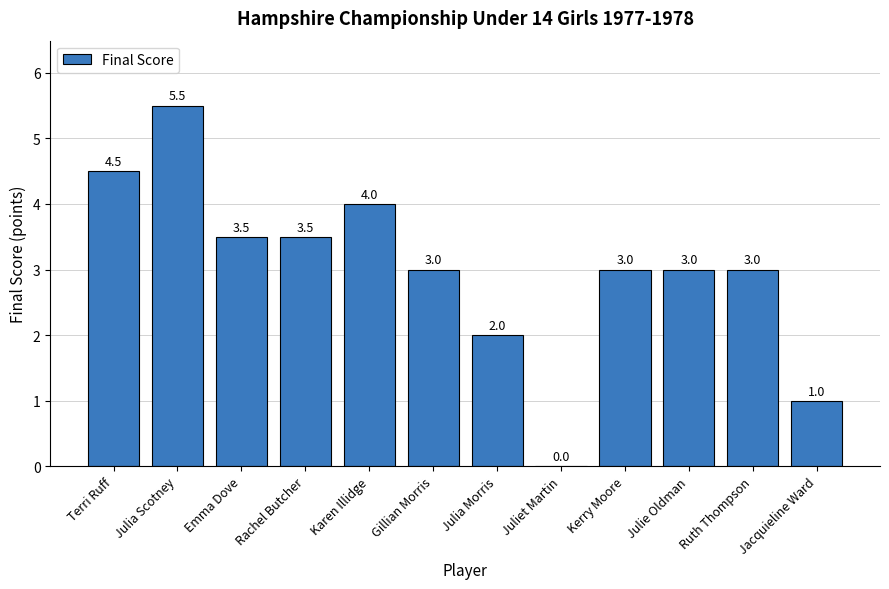

What is the sum of all values?

36.0